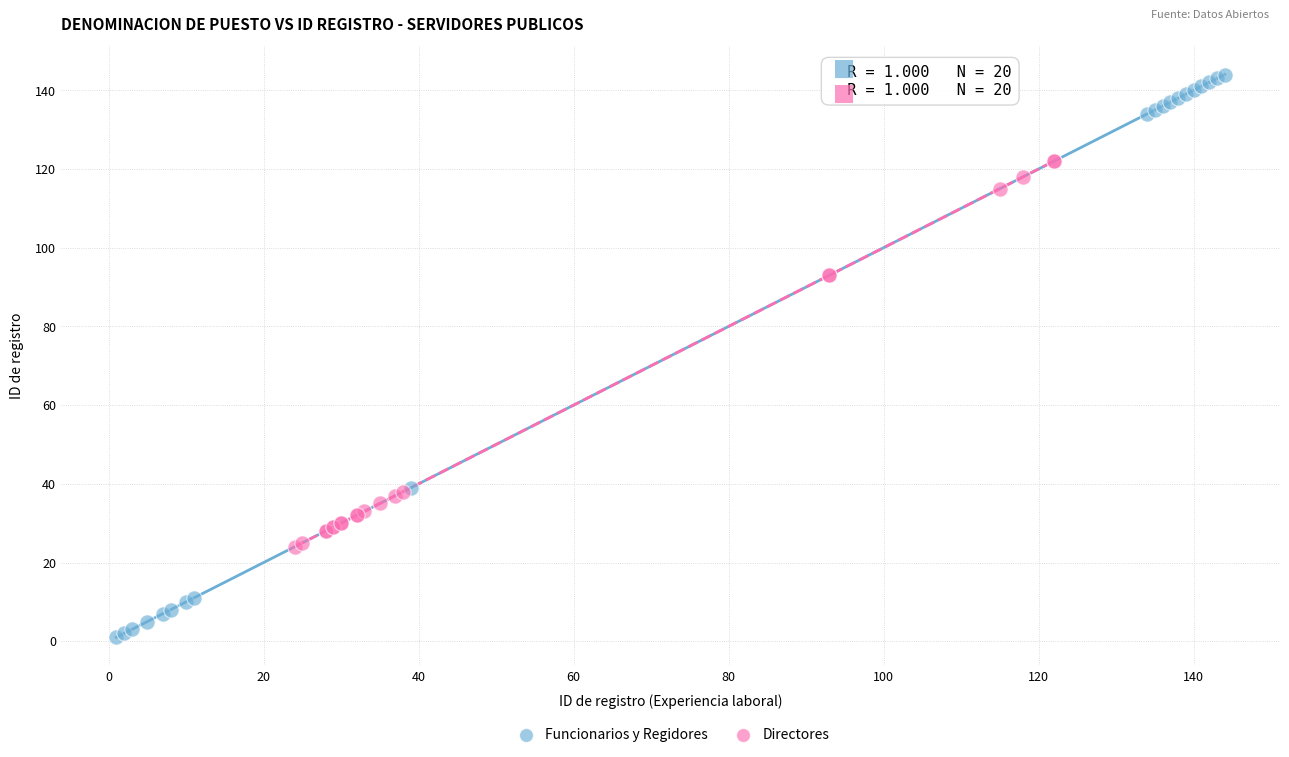

Which series contains the lowest Y value?

Funcionarios y Regidores